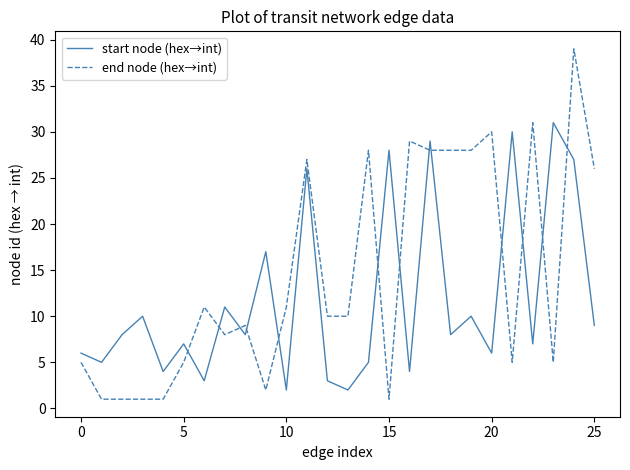

Does the chart have visible grid lines?

No